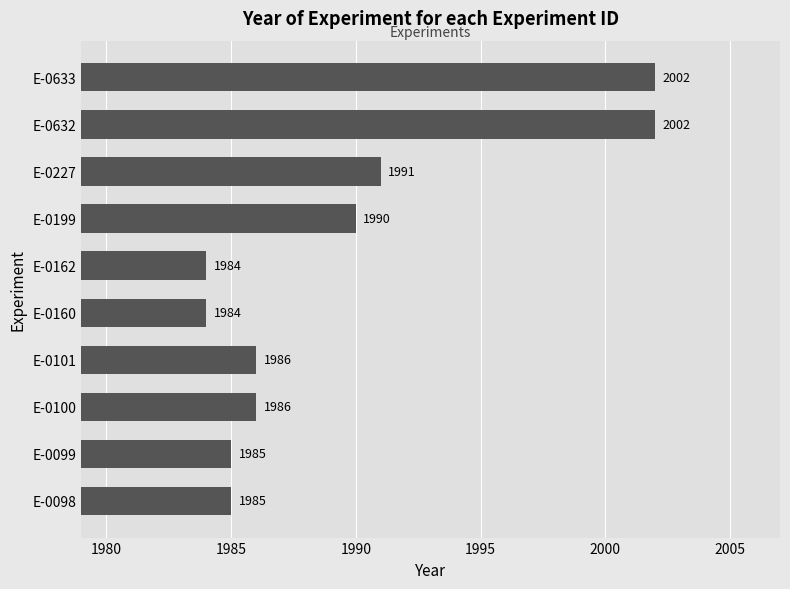

At which label is the value closest to 1993?

E-0227